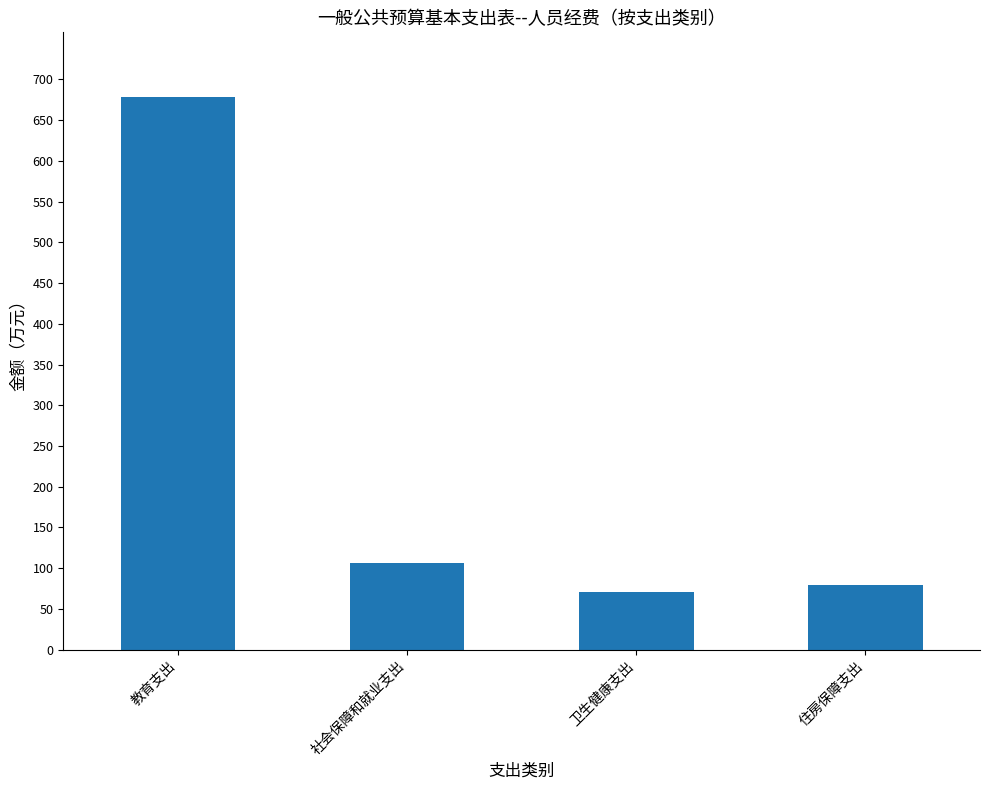

Where is the data nearest to the value 374?

社会保障和就业支出